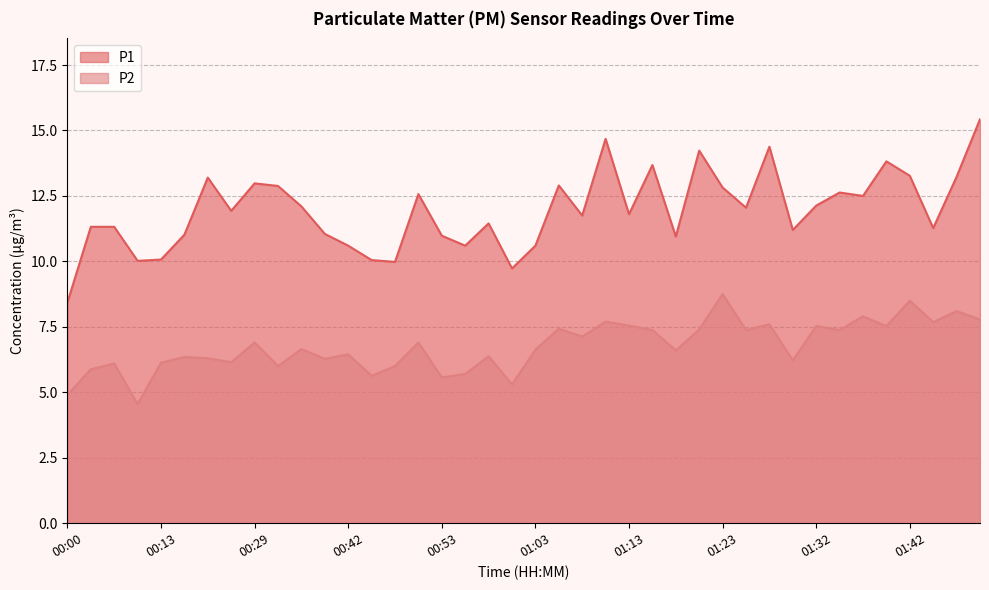

At which category does P2 reach its first local valley?

00:08